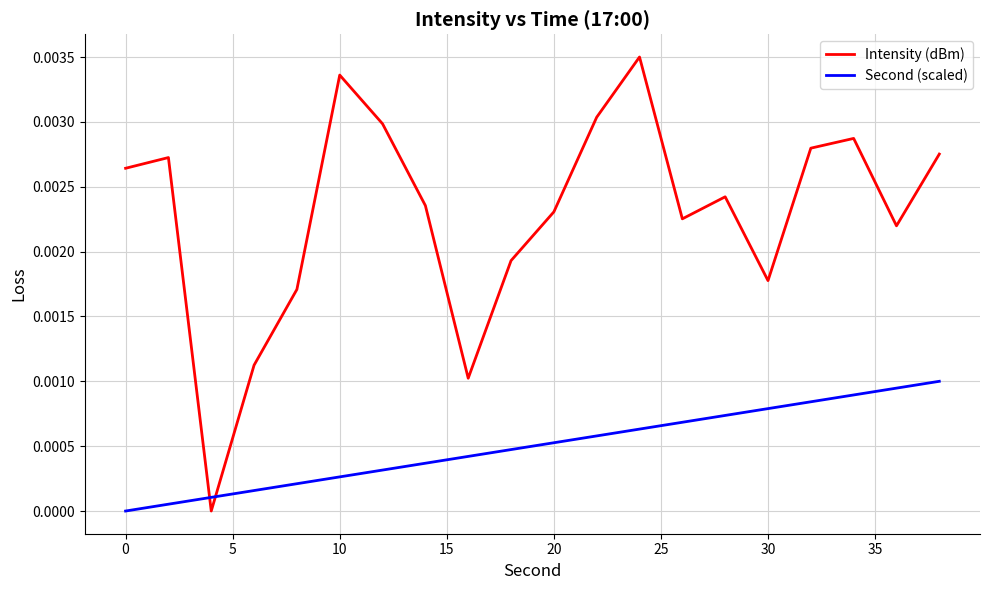

Which series has the largest range (max minus min)?

Intensity (dBm)